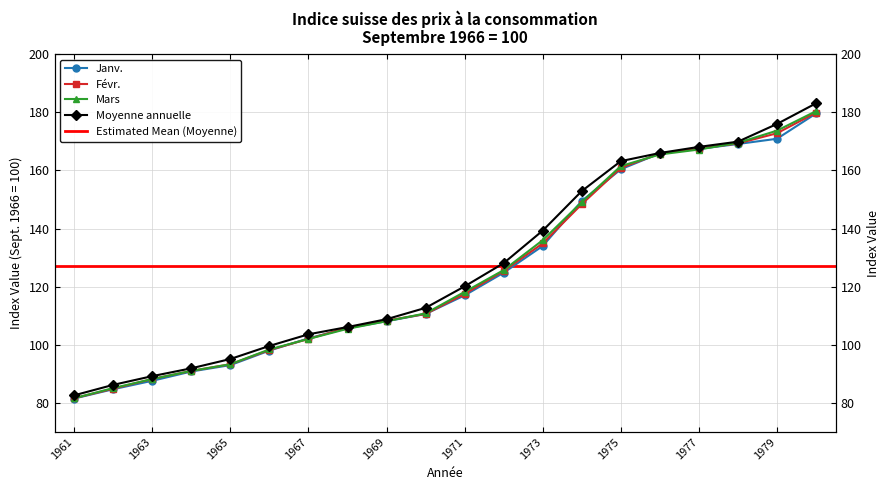

What is the average value of the Janv. series?

125.0